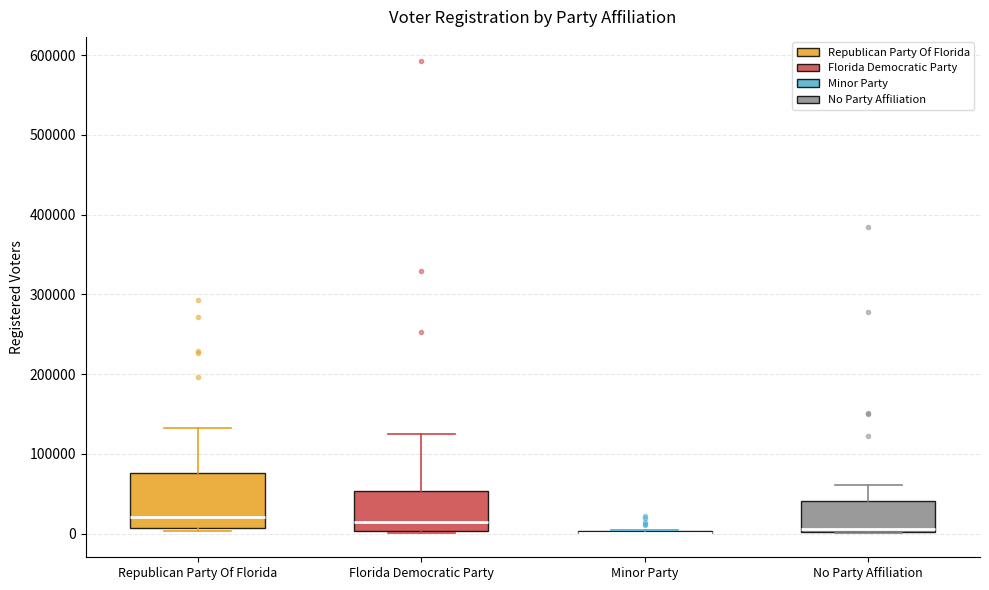

Reading left to right, transcribe this box plot: for each box, give where its median line is, the range the box spans, and where its two whiskers end, as read against the y-axis. The values are not printed on the chart, so give them approximately, as read against the axis.

Republican Party Of Florida: median 20000, box 10000 to 80000, whiskers 0 to 130000
Florida Democratic Party: median 20000, box 0 to 50000, whiskers 0 to 130000
Minor Party: box collapsed to a line at 0, whiskers 0 to 0
No Party Affiliation: median 10000, box 0 to 40000, whiskers 0 to 60000